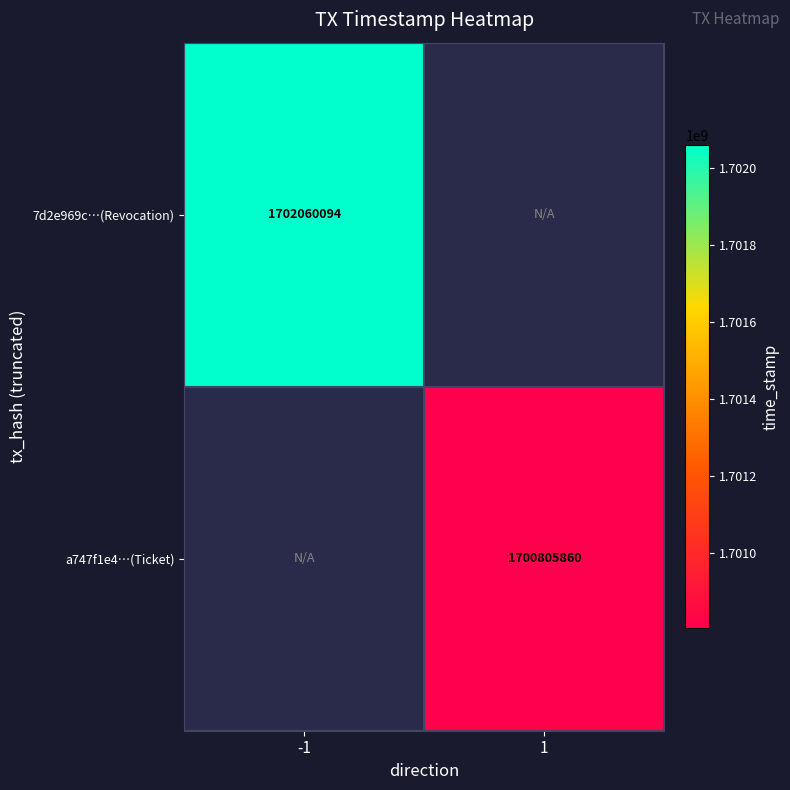

The 7d2e969c…(Revocation) series shows 2752837226.9 at -1. True or false?

False